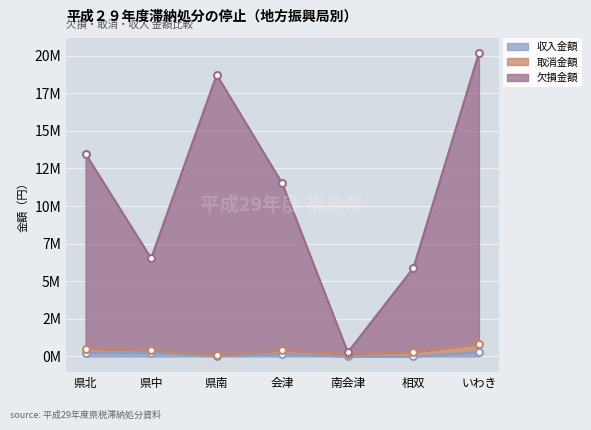

True or false: 収入金額 and 欠損金額 cross at least once.

False